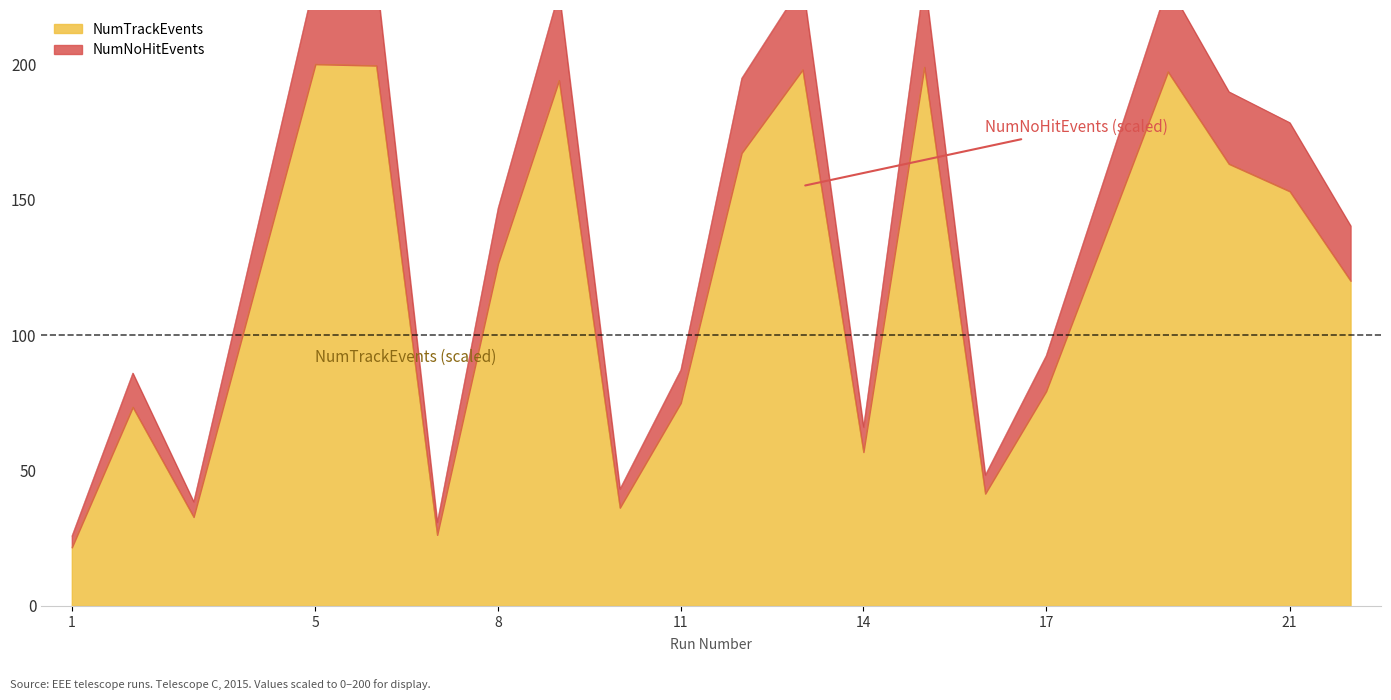

True or false: NumNoHitEvents has more than 1 interior local peaks.

True